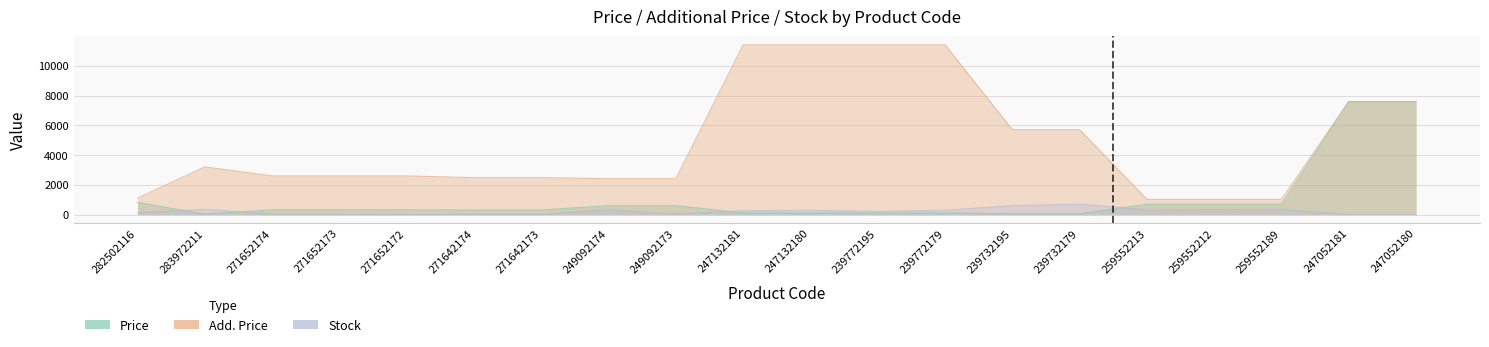

True or false: Add. Price and Price cross at least once.

False